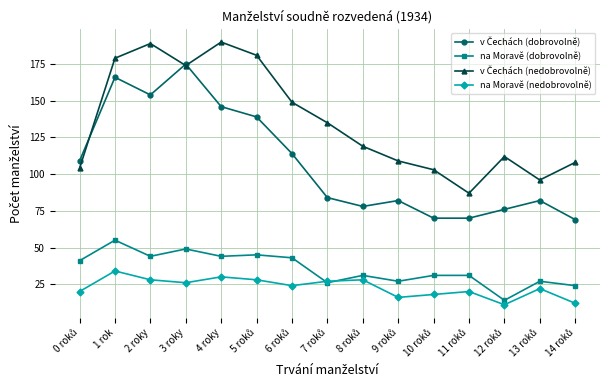

What is the label of the 11th point from the right?

4 roky